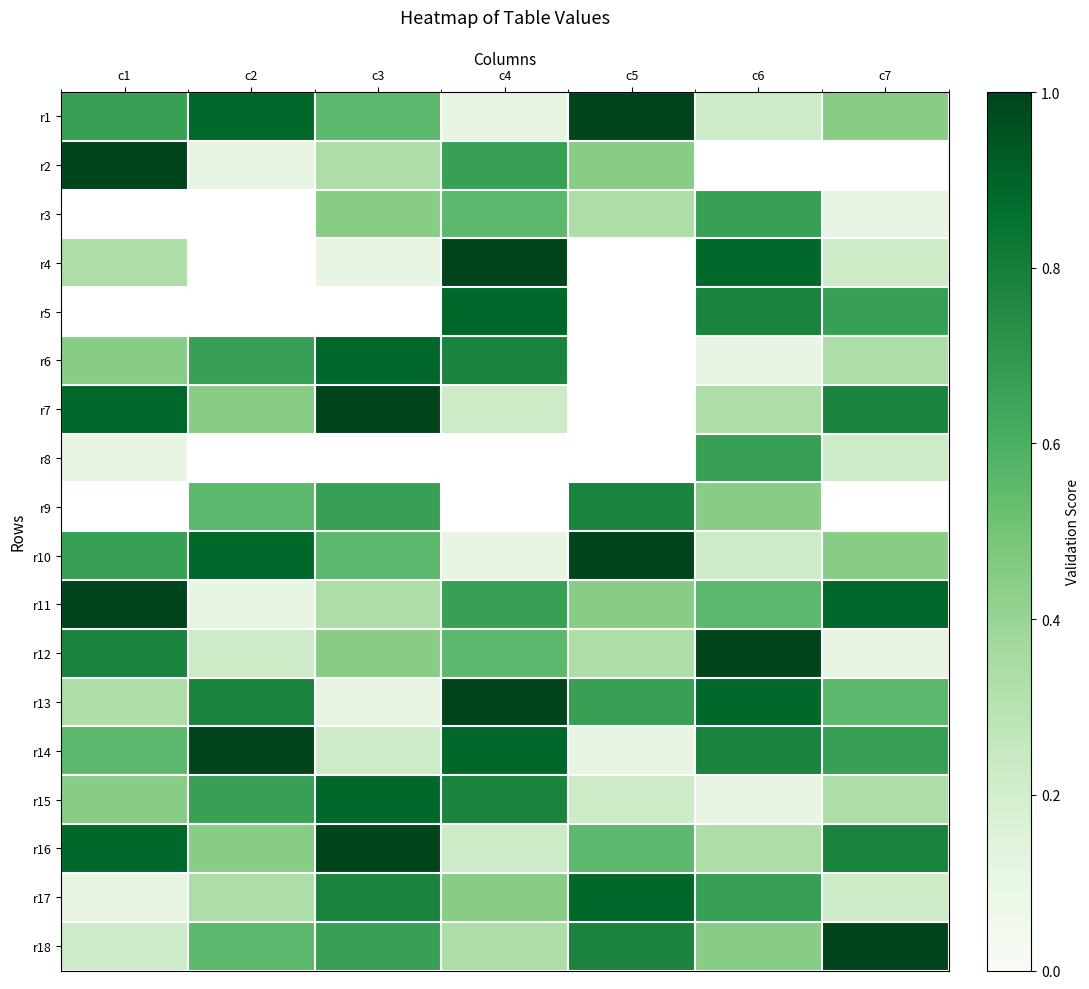

At which label does r17 reach its minimum?

c1